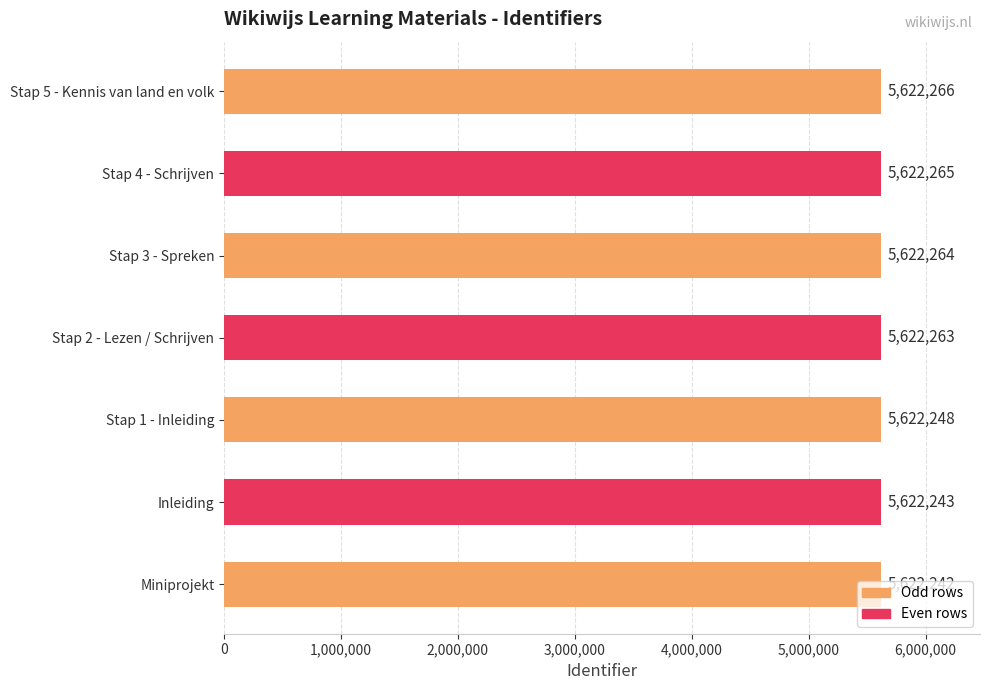

What is the change in value from Stap 1 - Inleiding to Stap 5 - Kennis van land en volk?

+18